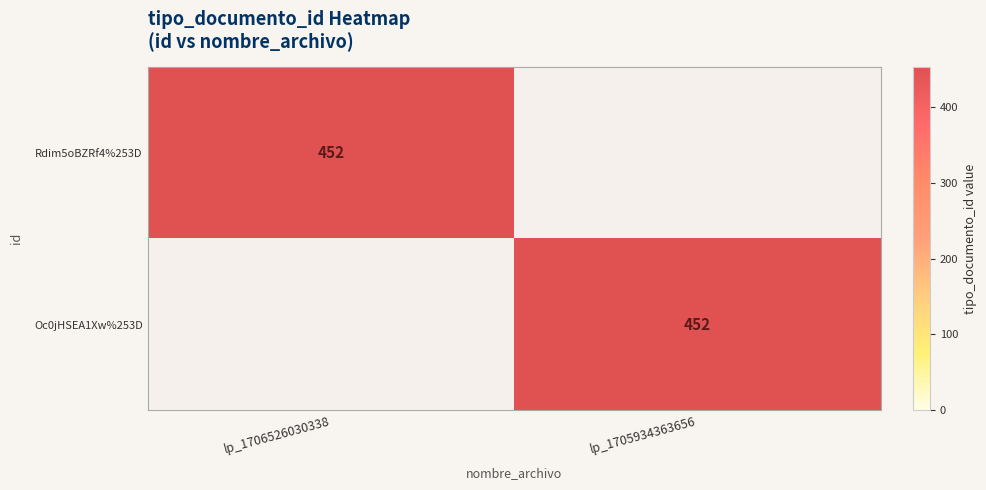

The Oc0jHSEA1Xw%253D series shows 790 at lp_1705934363656. True or false?

False